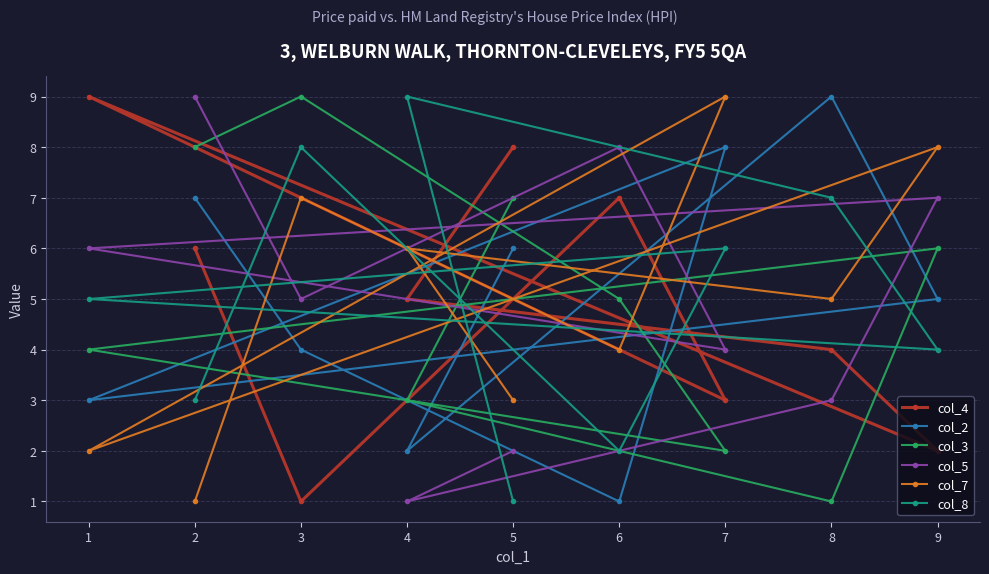

How many data points does each series have?

9